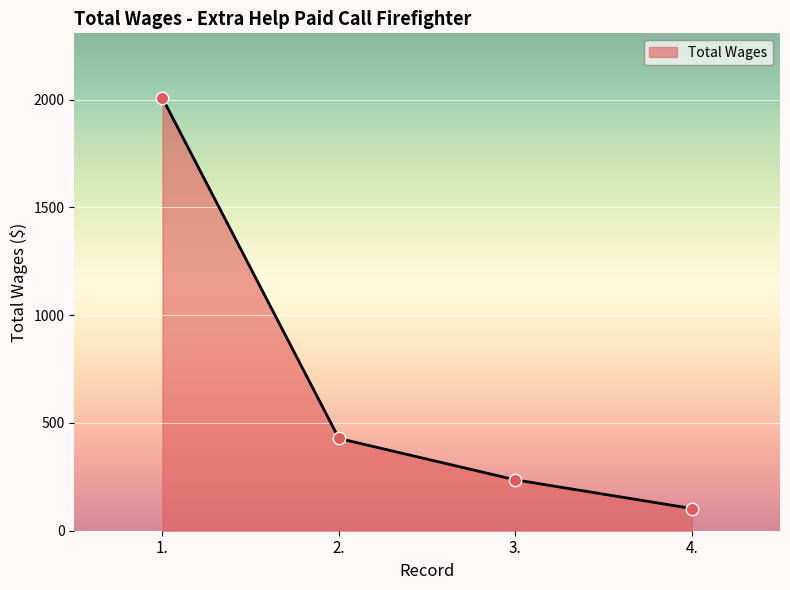

Approximately how many times larger is the value at 1. compared to 2.?

4.7